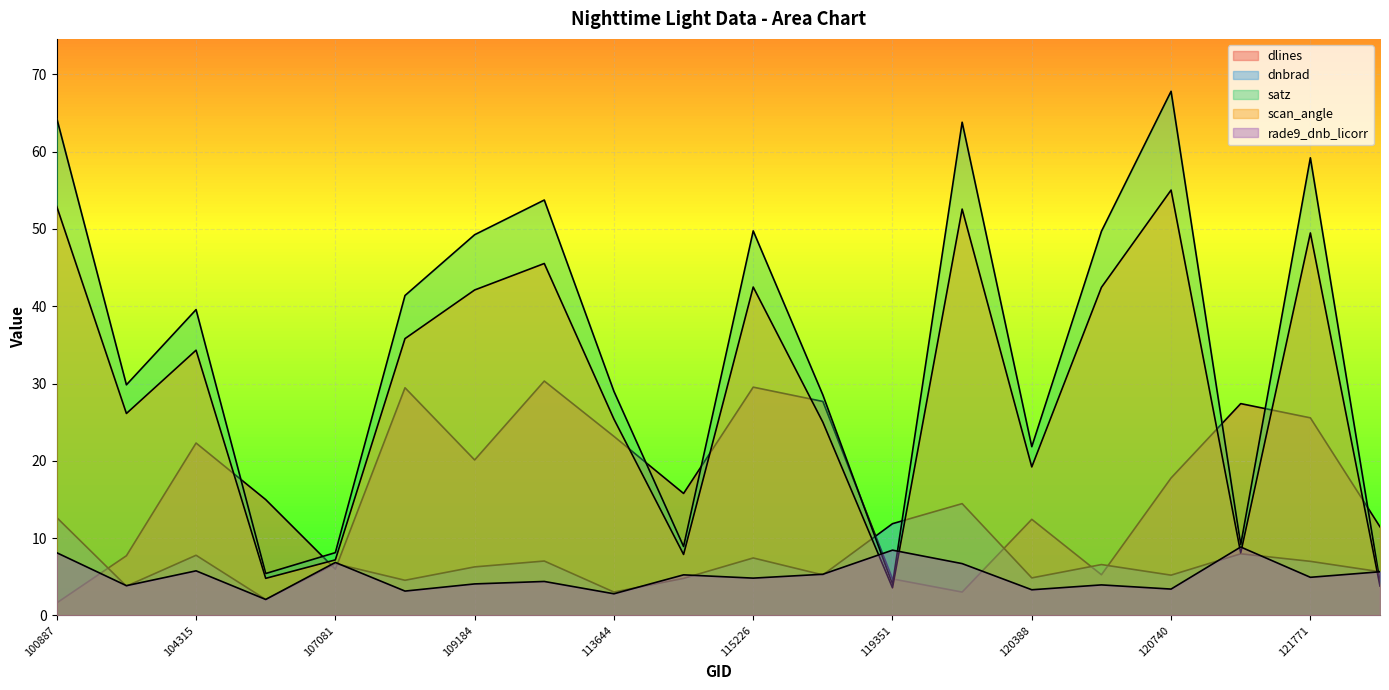

Does the chart display data point markers on the line(s)?

No